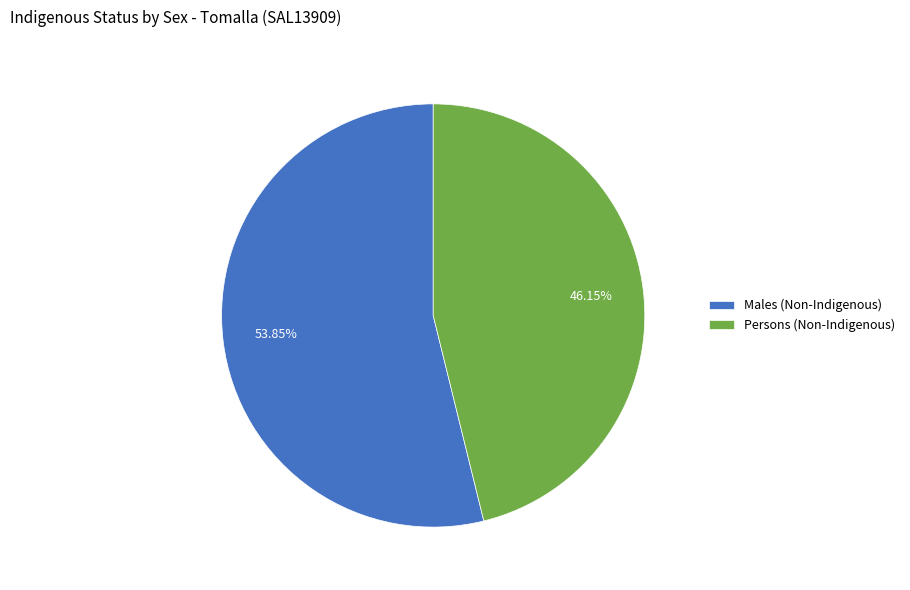

Which slice is the smallest?

Persons (Non-Indigenous)